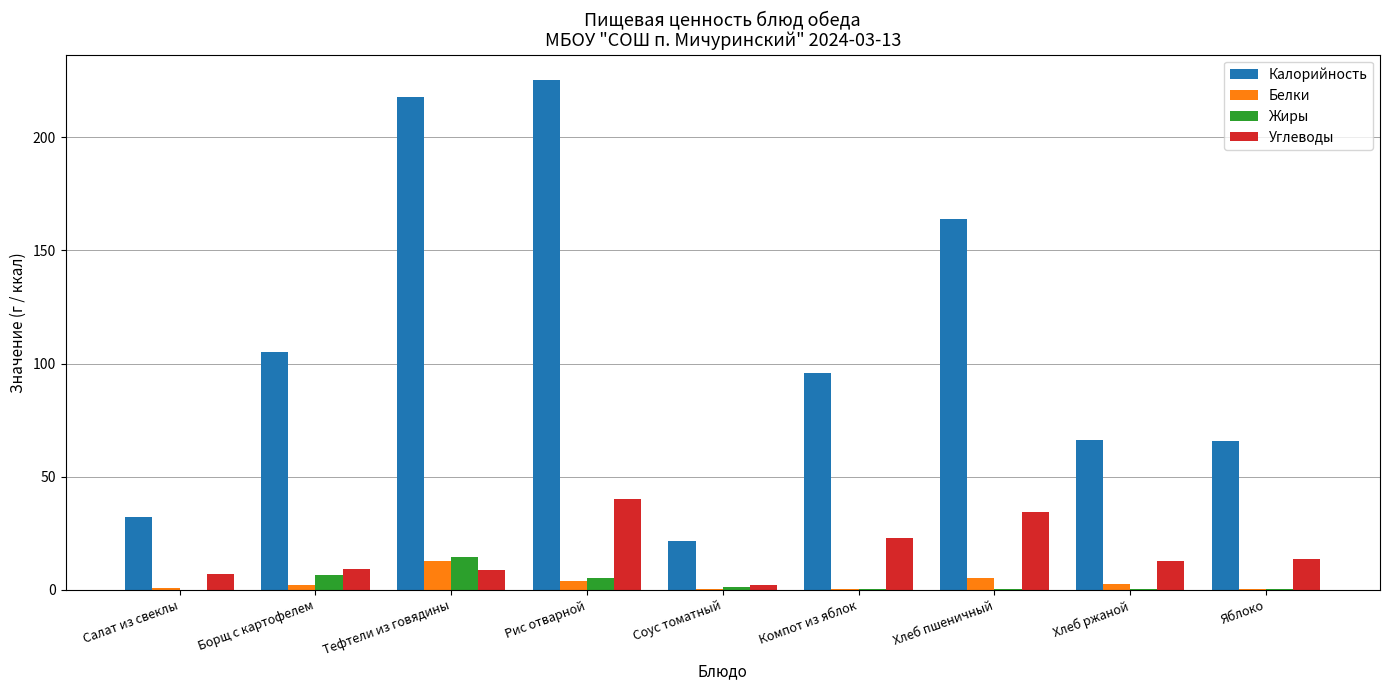

What is the sum of the Углеводы values at Салат из свеклы and Тефтели из говядины?

15.7